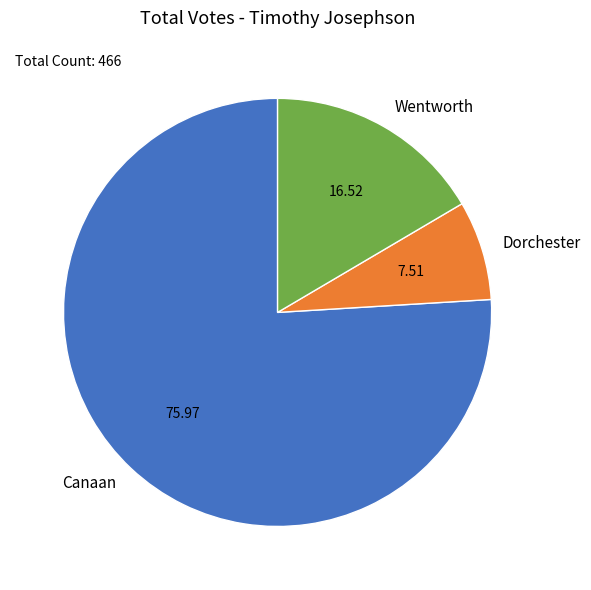

Do Dorchester and Canaan together represent more than half of the pie?

Yes